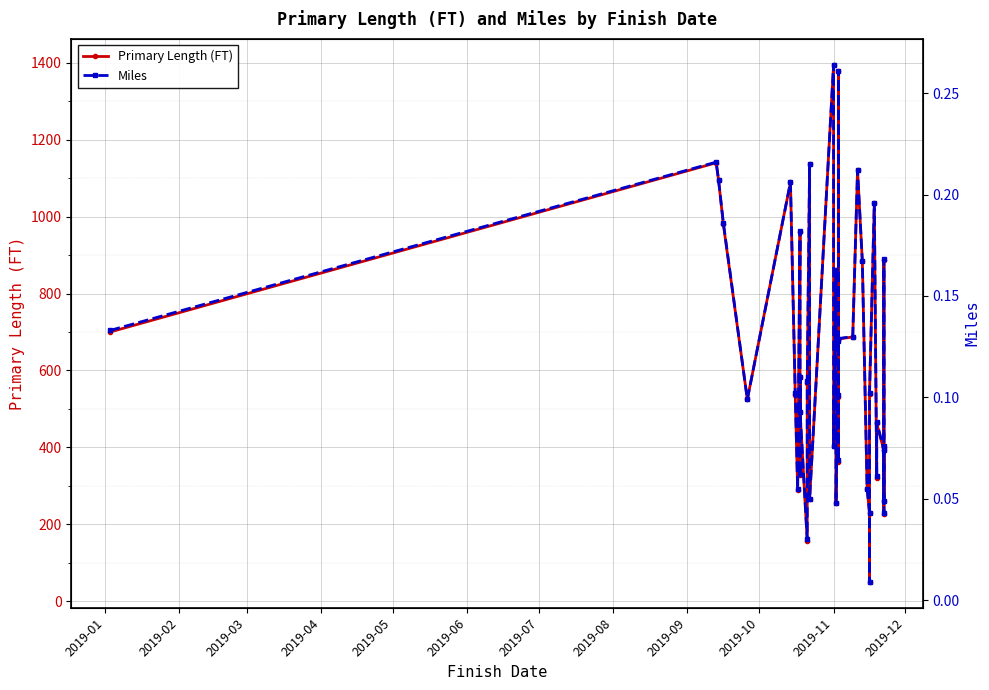

Rank the series by their maximum value, from lowest to highest.

Miles, Primary Length (FT)